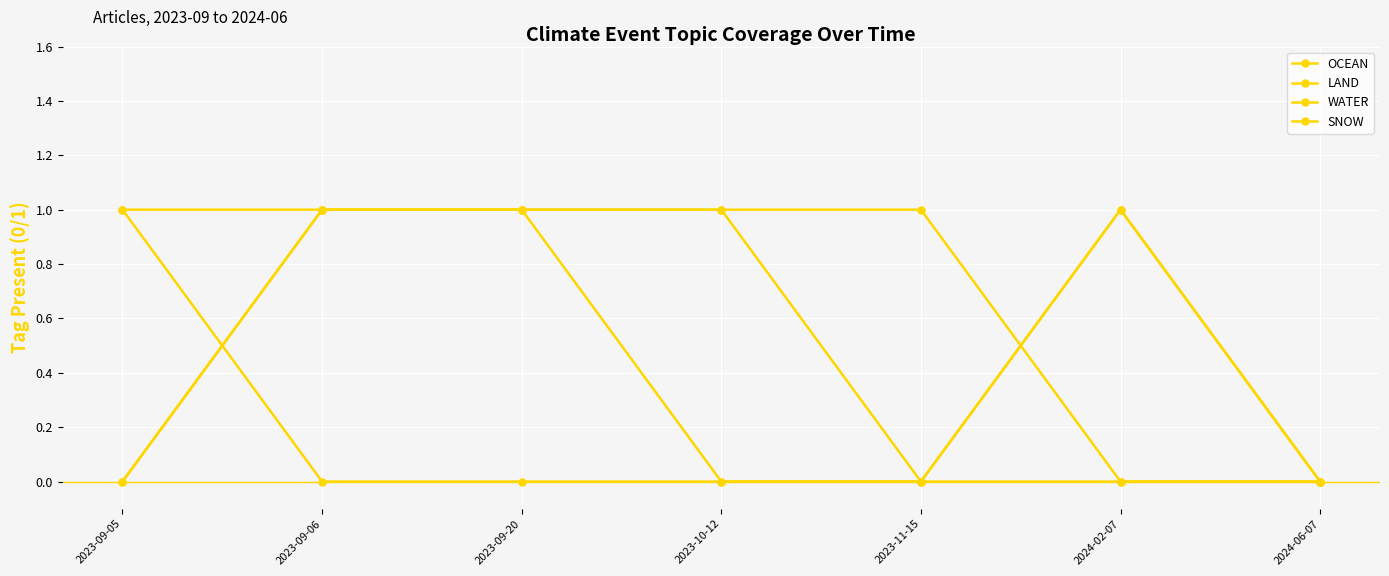

True or false: WATER and OCEAN cross at least once.

True